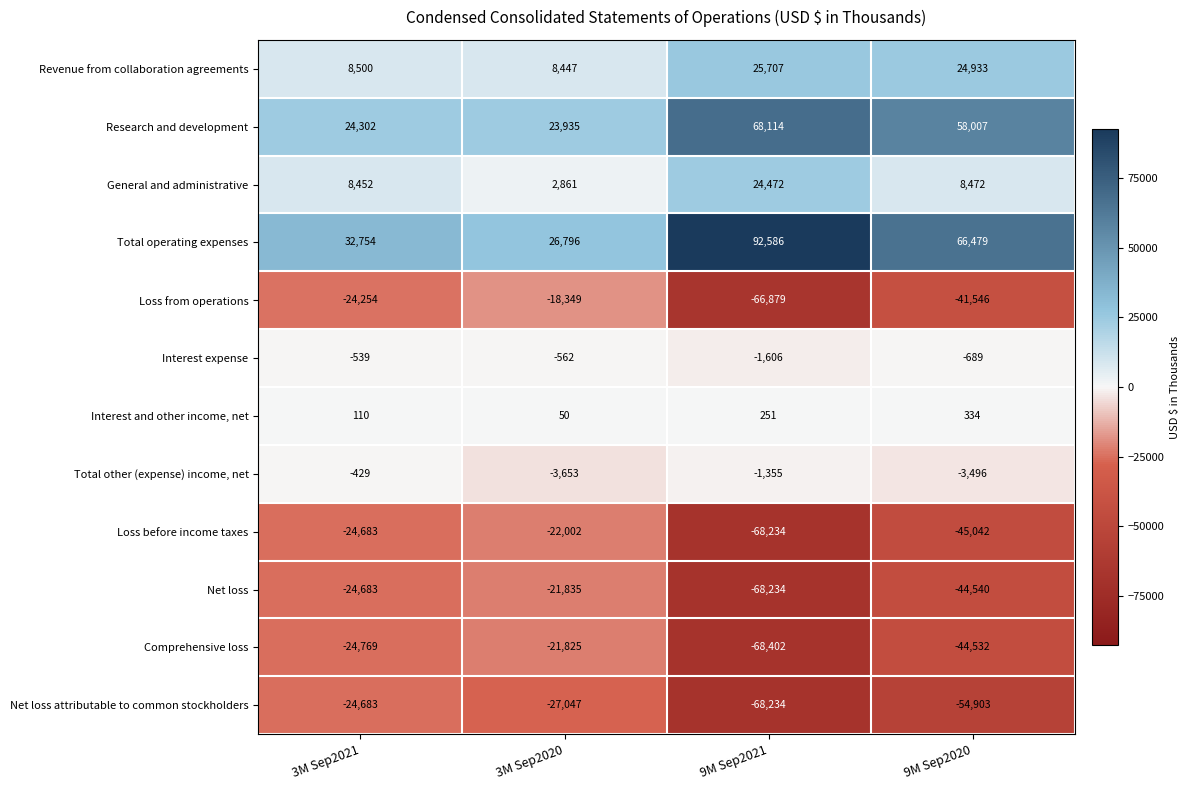

At which category is the sum across all series the highest?

3M Sep2021